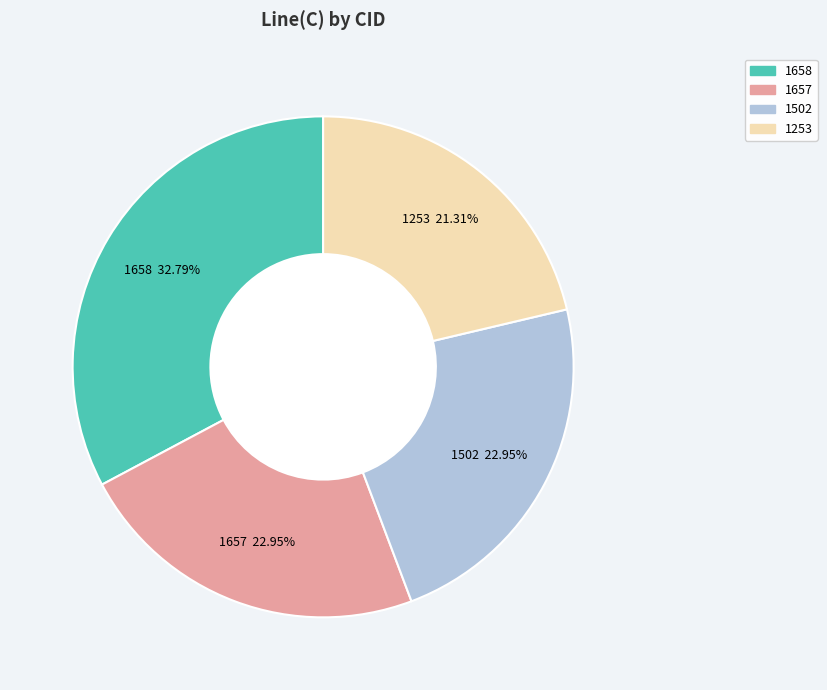

What is the ratio of the value at 1253 to the value at 1502?

0.9